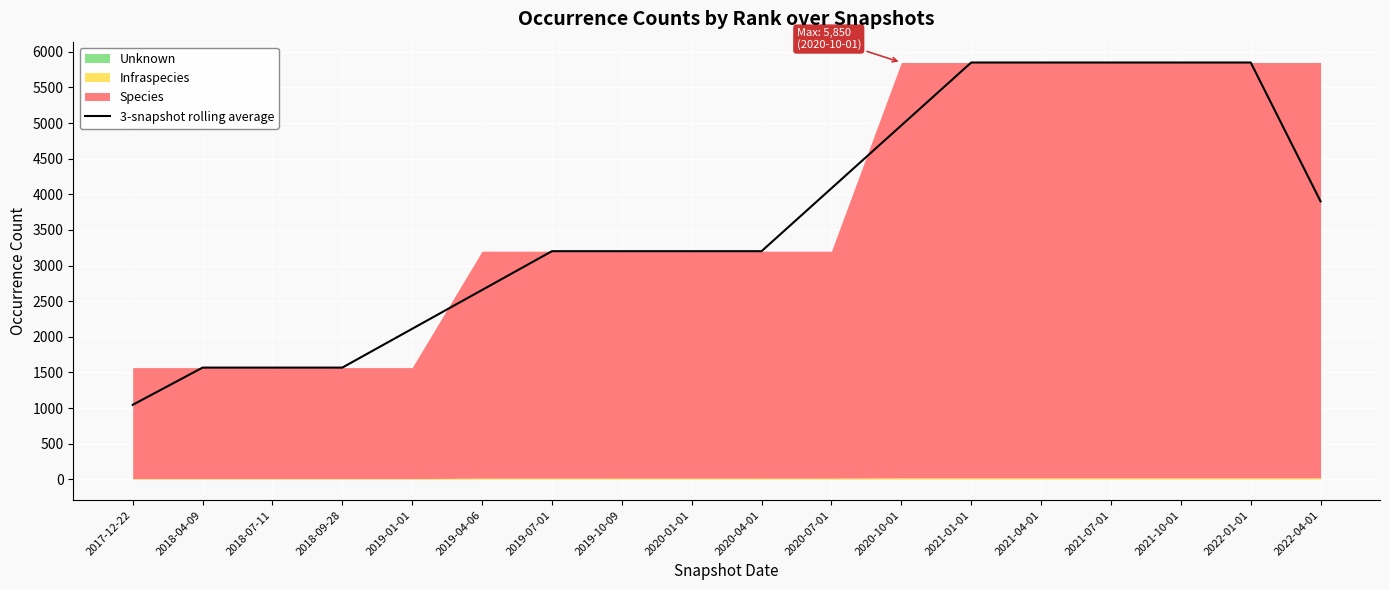

How many categories are shown in the chart?

18